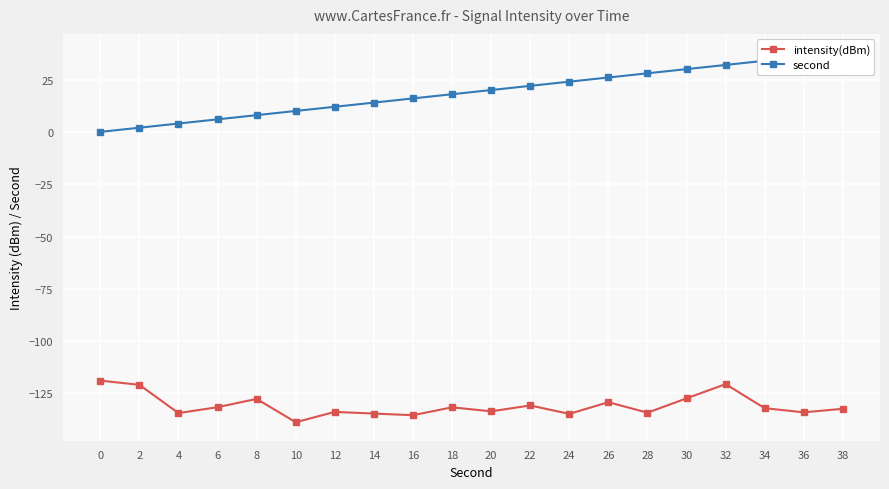

Count the number of categories in the chart.

20